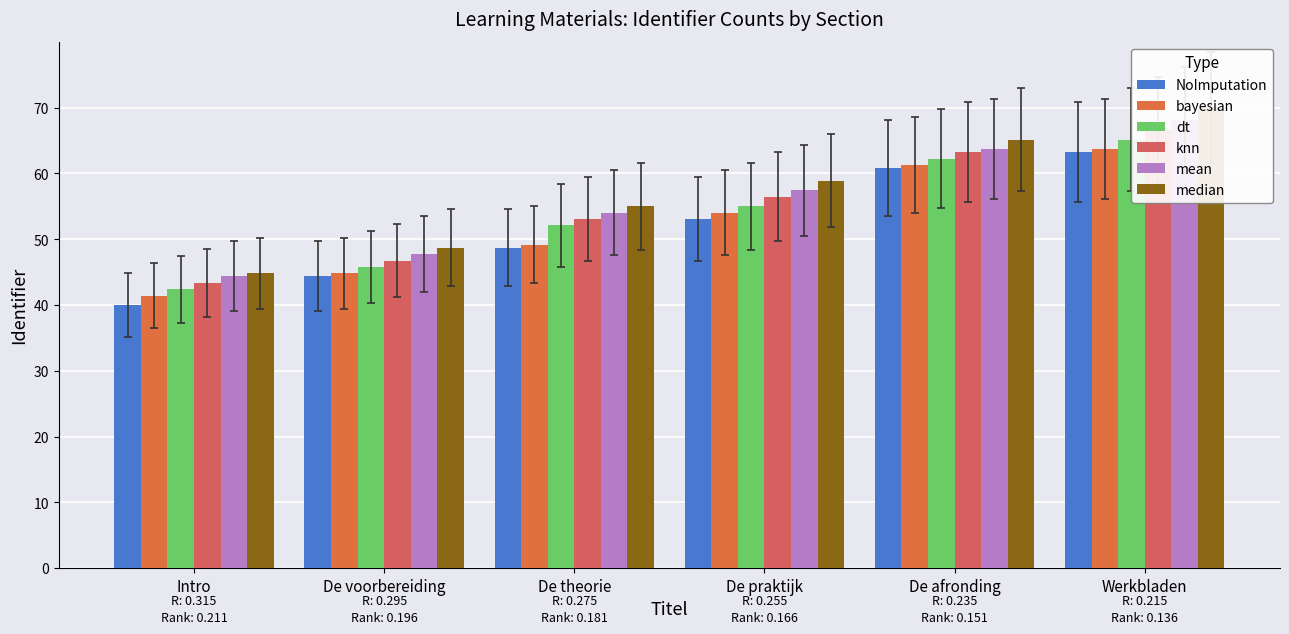

At which label does knn reach its peak?

Werkbladen